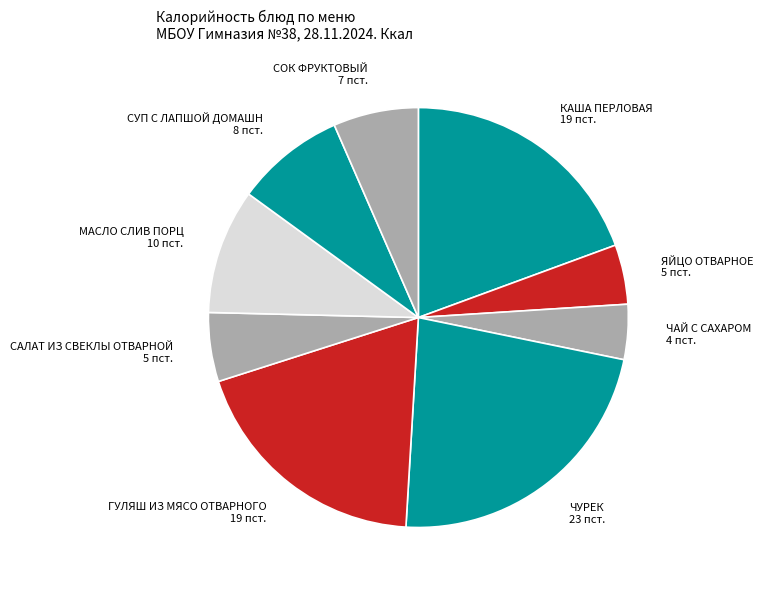

The САЛАТ ИЗ СВЕКЛЫ ОТВАРНОЙ slice represents 1% of the pie. True or false?

False